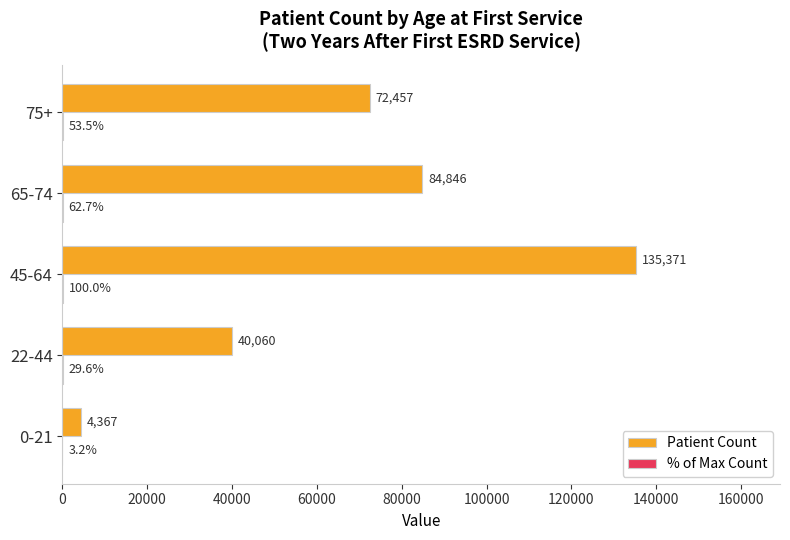

What is the sum of the Patient Count values at 45-64 and 0-21?

139738.0